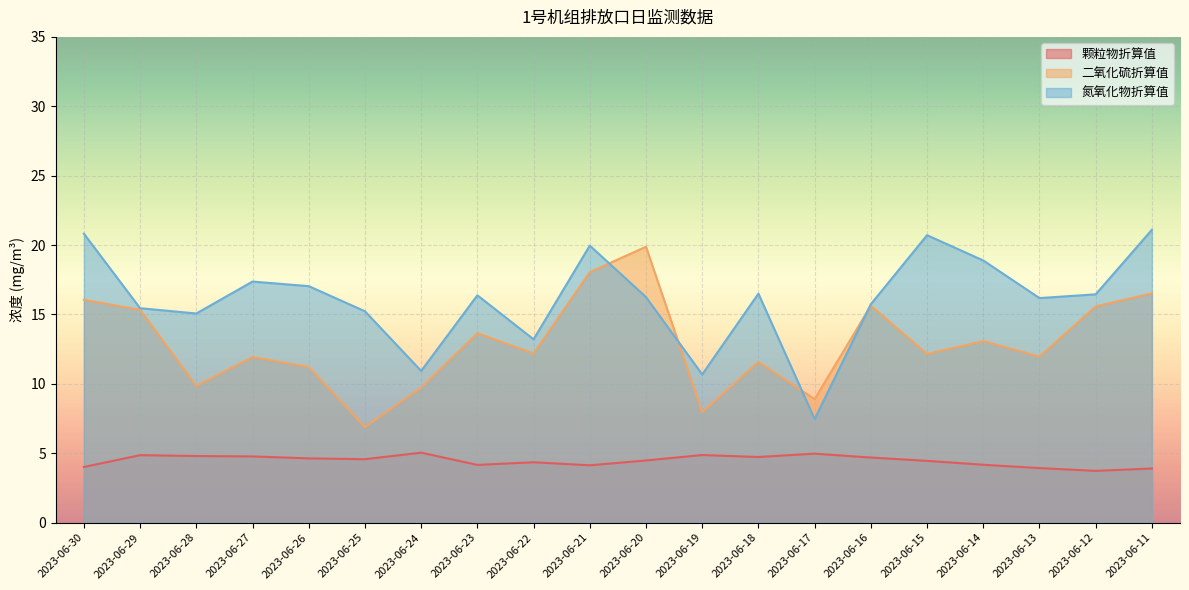

What is the value of the 二氧化硫折算值 point at the 19th from the left?

15.6